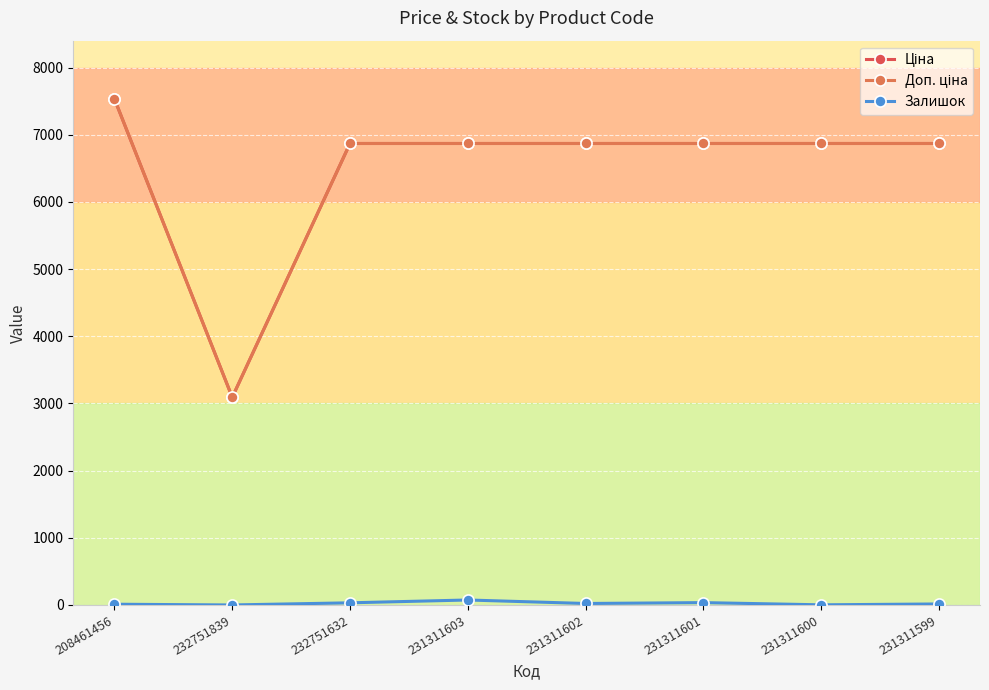

At which category does Залишок reach its first local peak?

231311603